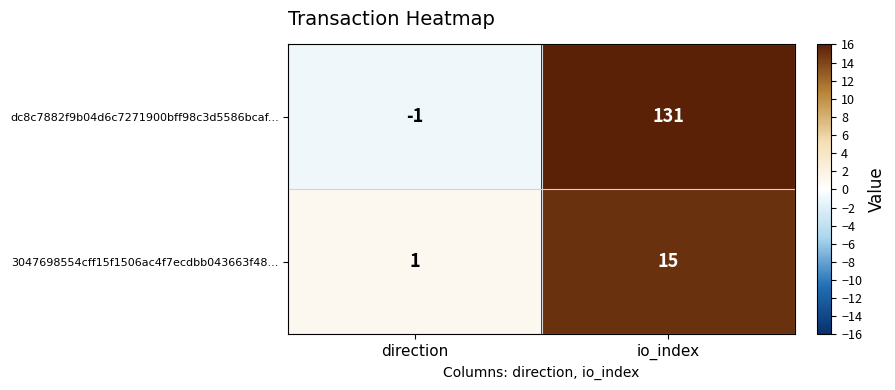

What is the difference between the maximum and minimum values in the 3047698554cff15f1506ac4f7ecdbb043663f48... series?

14